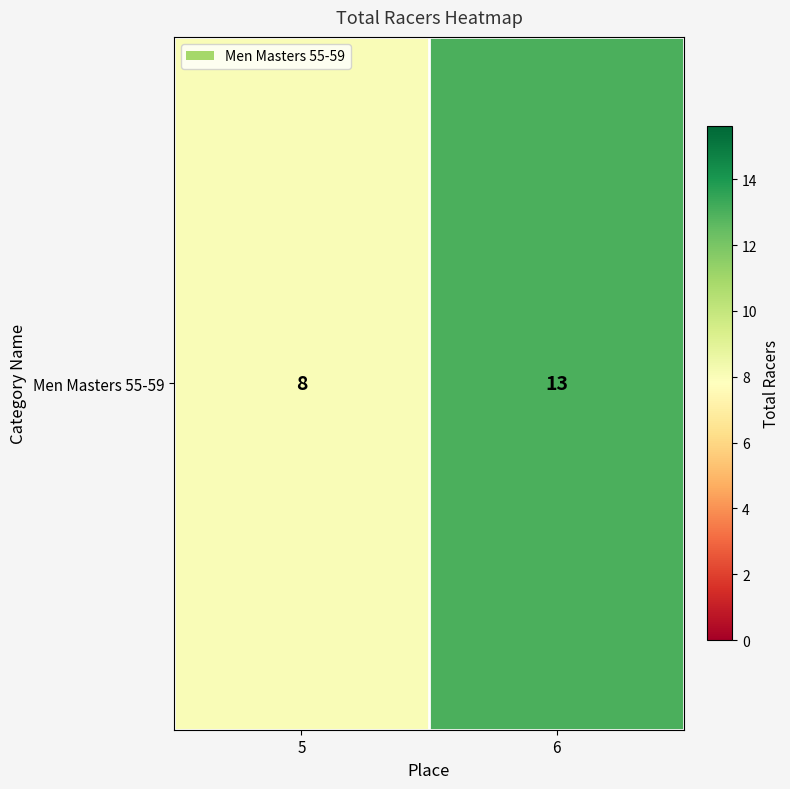

What is the average value?

10